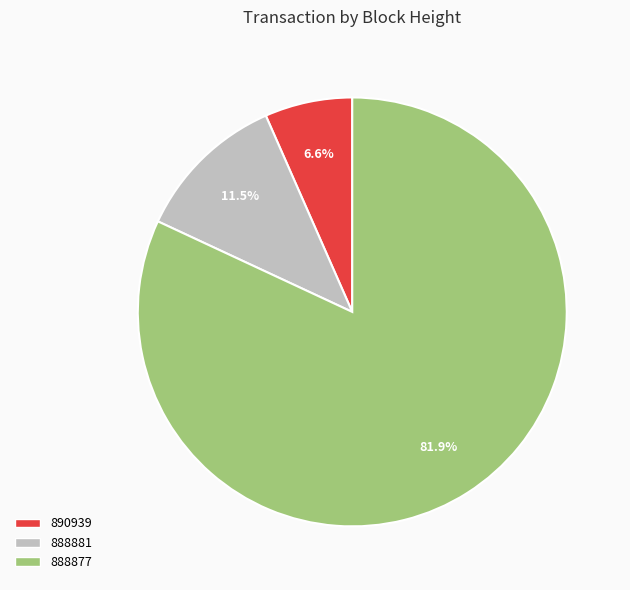

What percentage is the 888877 slice, to the nearest percent?

82%